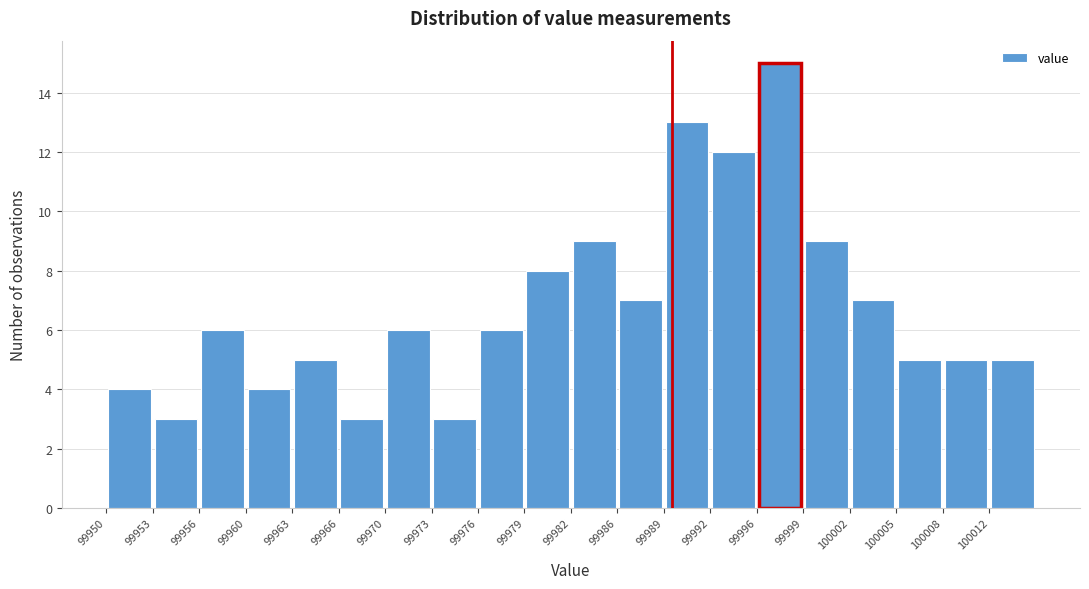

Reading left to right, list every bar in this chart as the range it spans on the x-axis followed by its height. Neither the bar edges nor the heights are printed on the chart, so give them approximately, as read against the axes.

99950.00 to 99953.25: 4
99953.25 to 99956.50: 3
99956.50 to 99959.75: 6
99959.75 to 99963.00: 4
99963.00 to 99966.25: 5
99966.25 to 99969.50: 3
99969.50 to 99972.75: 6
99972.75 to 99976.00: 3
99976.00 to 99979.25: 6
99979.25 to 99982.50: 8
99982.50 to 99985.75: 9
99985.75 to 99989.00: 7
99989.00 to 99992.25: 13
99992.25 to 99995.50: 12
99995.50 to 99998.75: 15
99998.75 to 100002.00: 9
100002.00 to 100005.25: 7
100005.25 to 100008.50: 5
100008.50 to 100011.75: 5
100011.75 to 100015.00: 5